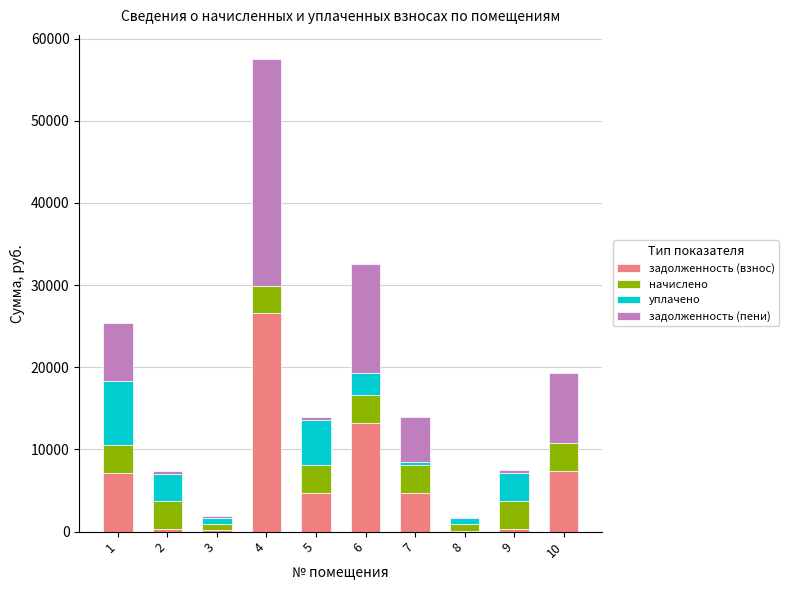

At which category is the sum across all series the highest?

4